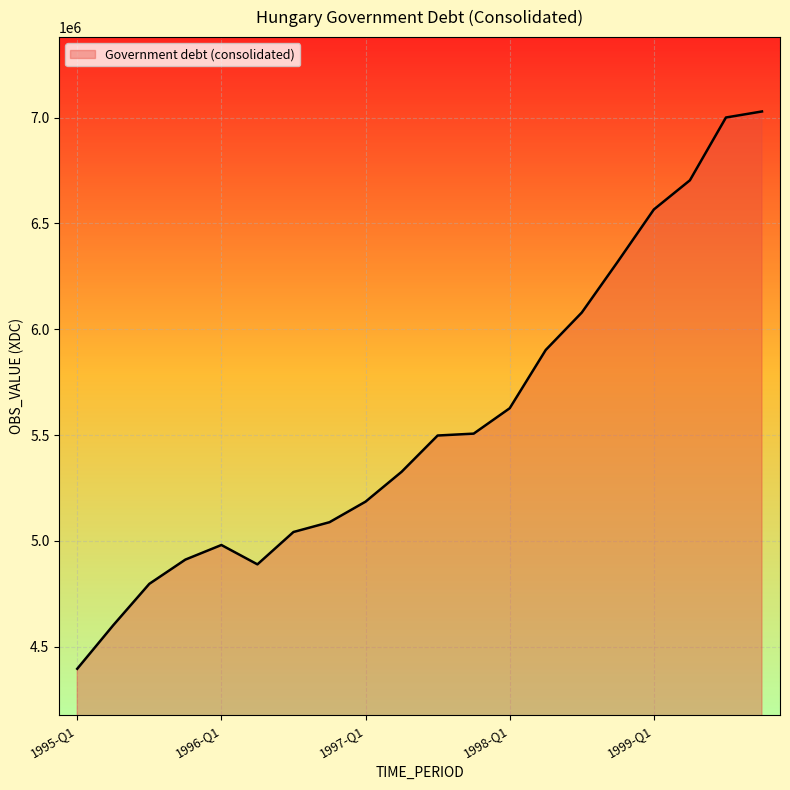

What is the smallest value displayed?

4394897